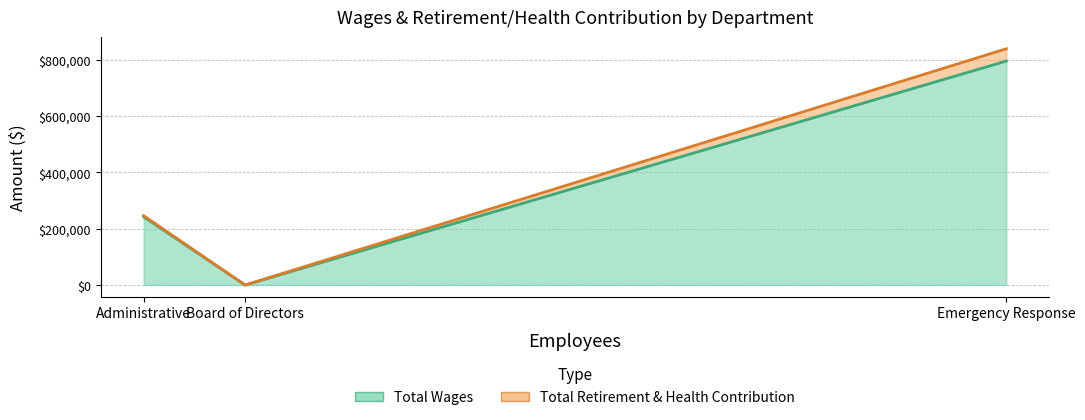

Which series has the largest range (max minus min)?

Total Wages